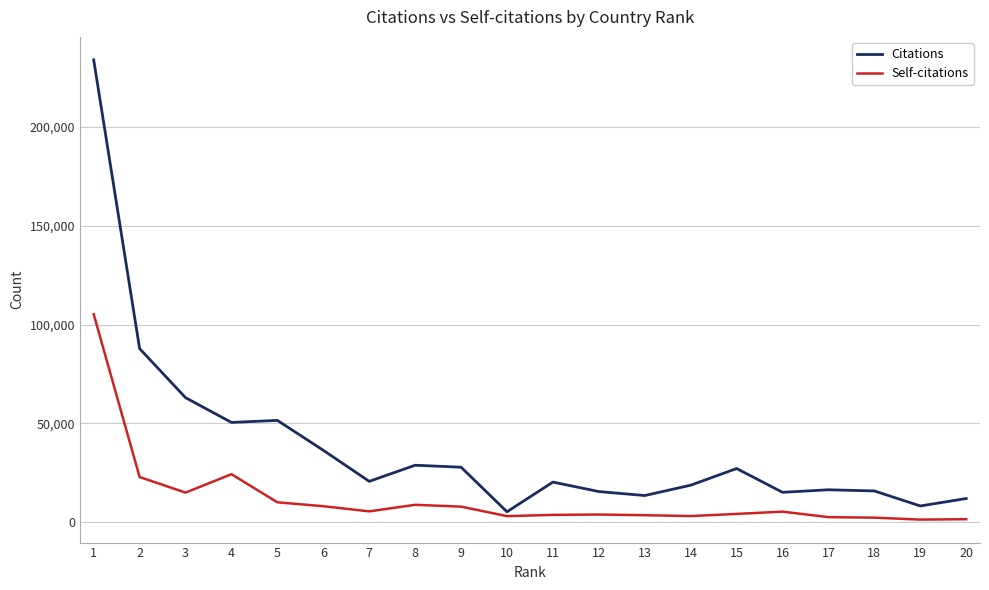

Does the chart have visible grid lines?

Yes